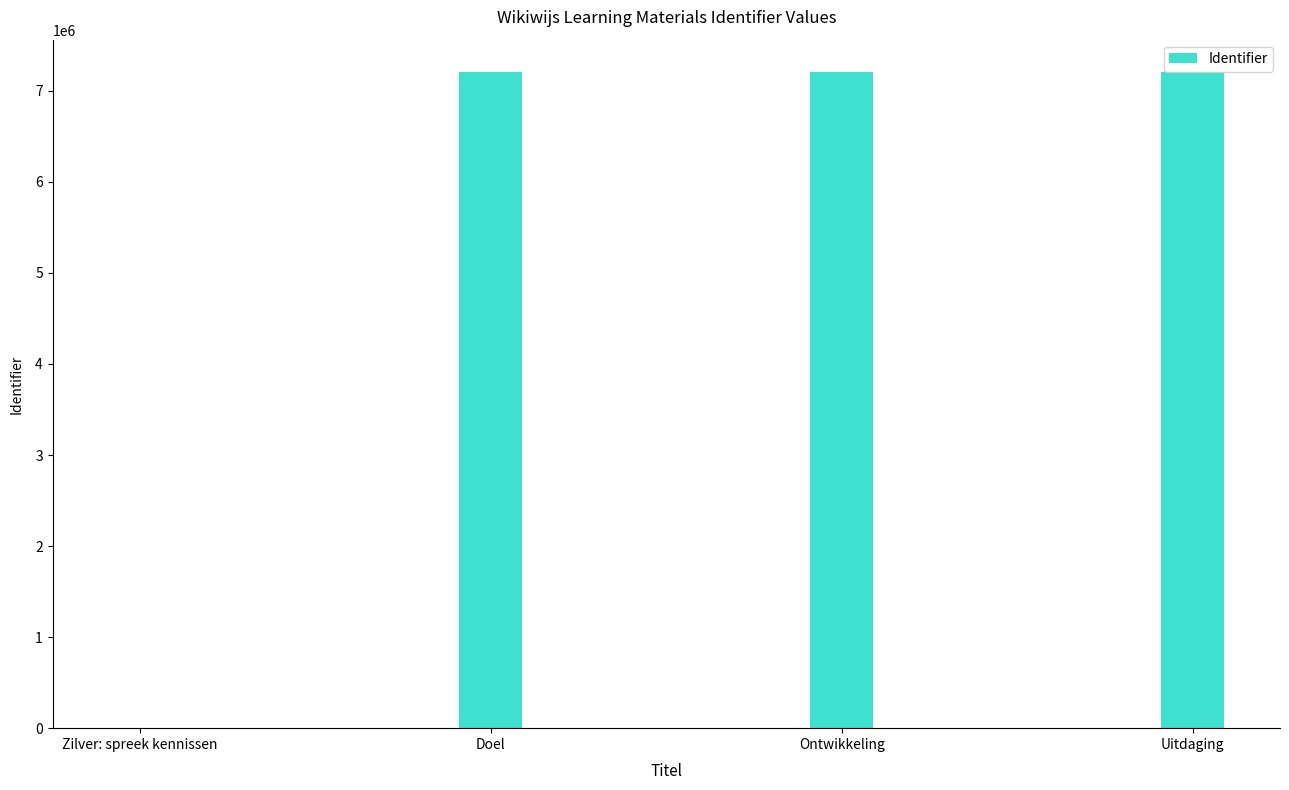

How many positive values are there?

3